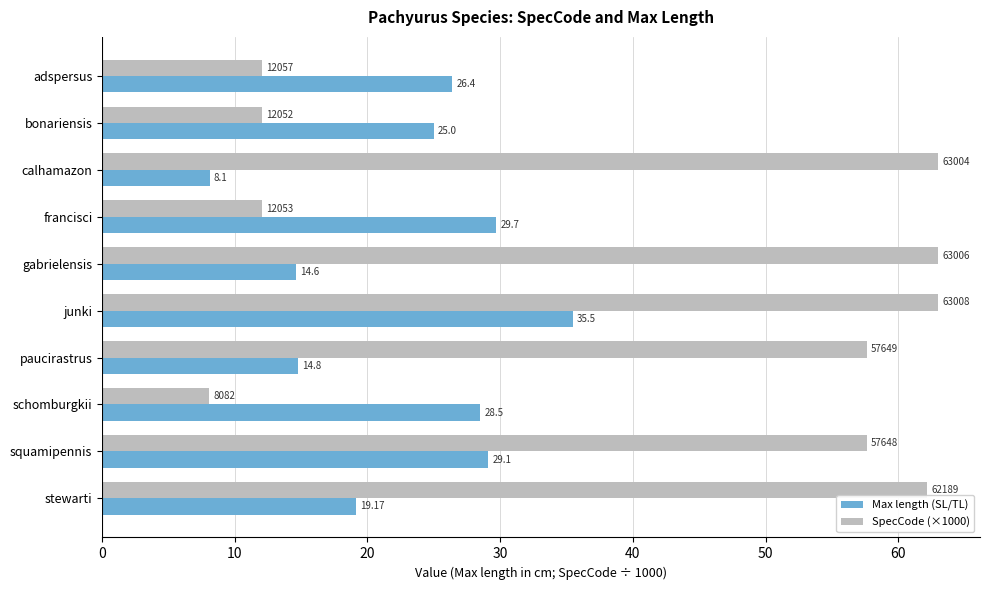

Between bonariensis and stewarti, which series saw the biggest shift?

SpecCode (×1000)